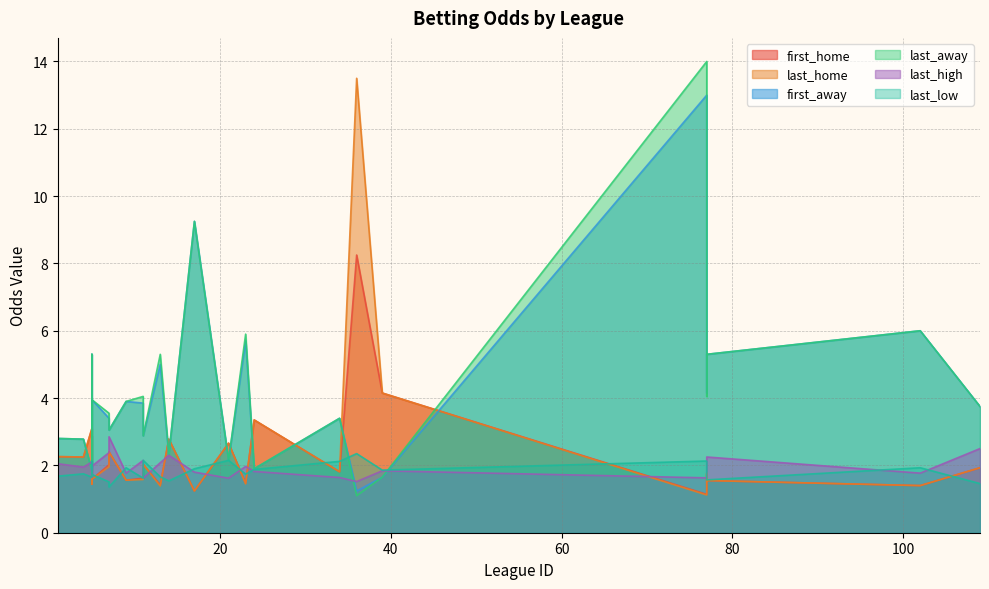

Which series has the widest spread of values?

last_away